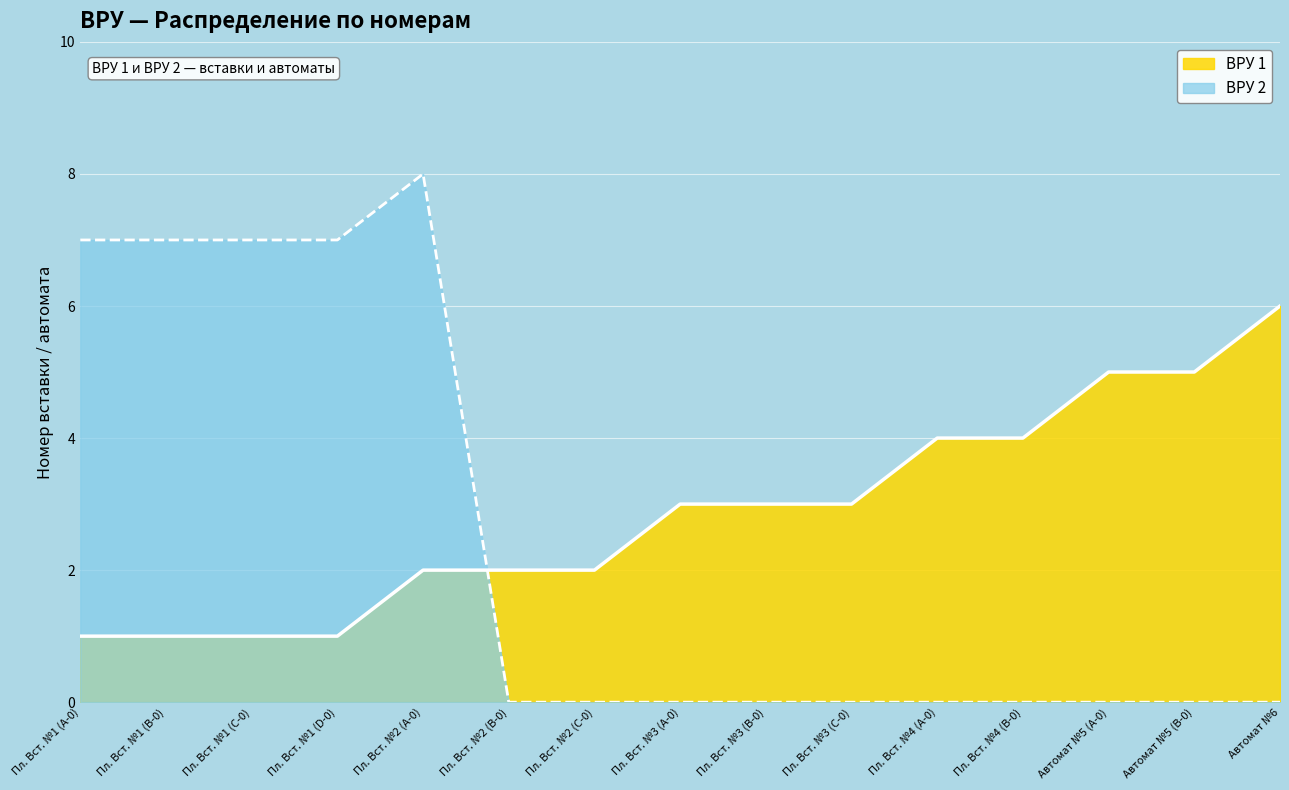

Reading right to left, list all the values displayed in this chart.

ВРУ 1: Автомат №6=6	Автомат №5 (B-0)=5	Автомат №5 (A-0)=5	Пл. Вст. №4 (B-0)=4	Пл. Вст. №4 (A-0)=4	Пл. Вст. №3 (C-0)=3	Пл. Вст. №3 (B-0)=3	Пл. Вст. №3 (A-0)=3	Пл. Вст. №2 (C-0)=2	Пл. Вст. №2 (B-0)=2	Пл. Вст. №2 (A-0)=2	Пл. Вст. №1 (D-0)=1	Пл. Вст. №1 (C-0)=1	Пл. Вст. №1 (B-0)=1	Пл. Вст. №1 (A-0)=1
ВРУ 2: Автомат №6=0	Автомат №5 (B-0)=0	Автомат №5 (A-0)=0	Пл. Вст. №4 (B-0)=0	Пл. Вст. №4 (A-0)=0	Пл. Вст. №3 (C-0)=0	Пл. Вст. №3 (B-0)=0	Пл. Вст. №3 (A-0)=0	Пл. Вст. №2 (C-0)=0	Пл. Вст. №2 (B-0)=0	Пл. Вст. №2 (A-0)=8	Пл. Вст. №1 (D-0)=7	Пл. Вст. №1 (C-0)=7	Пл. Вст. №1 (B-0)=7	Пл. Вст. №1 (A-0)=7